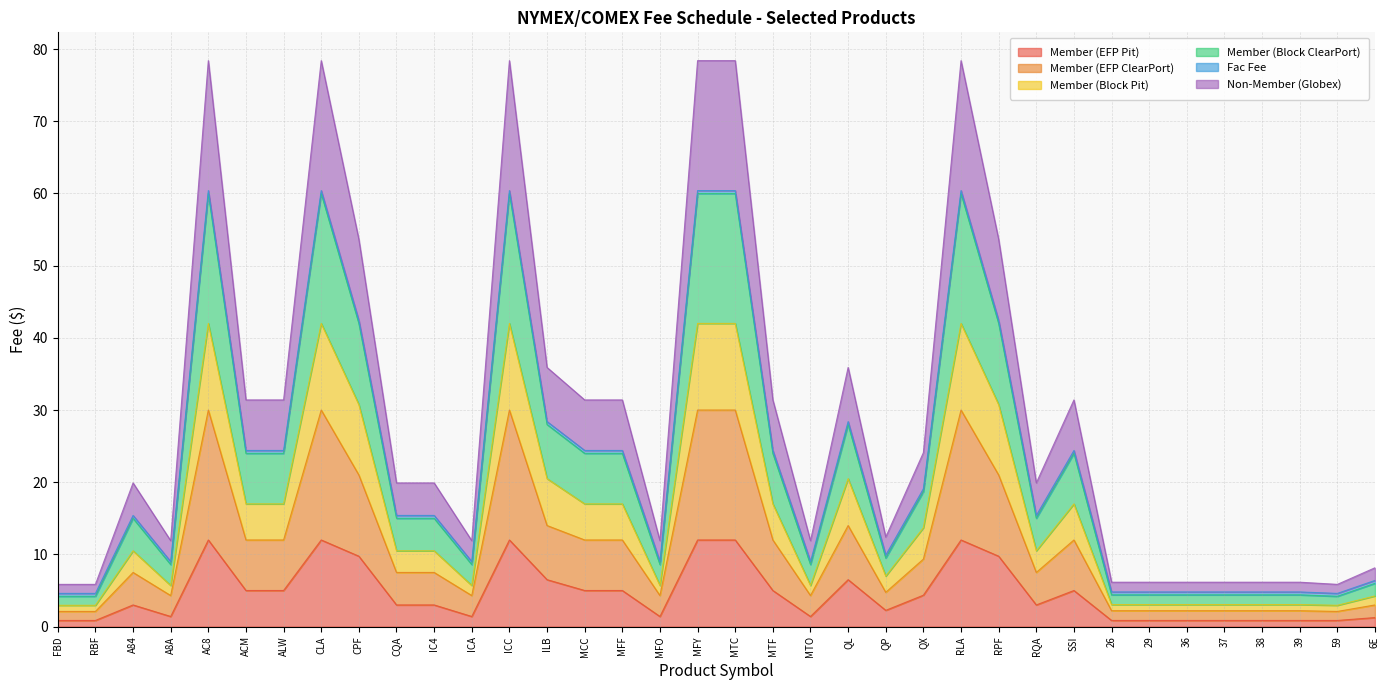

What is the label of the 12th point from the left?

ICA